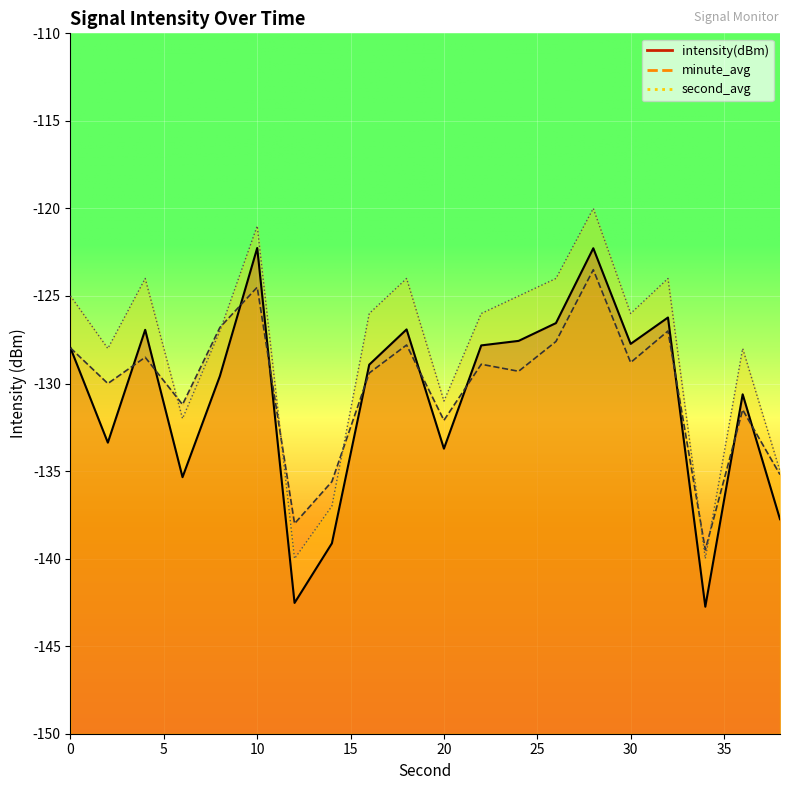

What is the total value across all series at 10?

-367.8